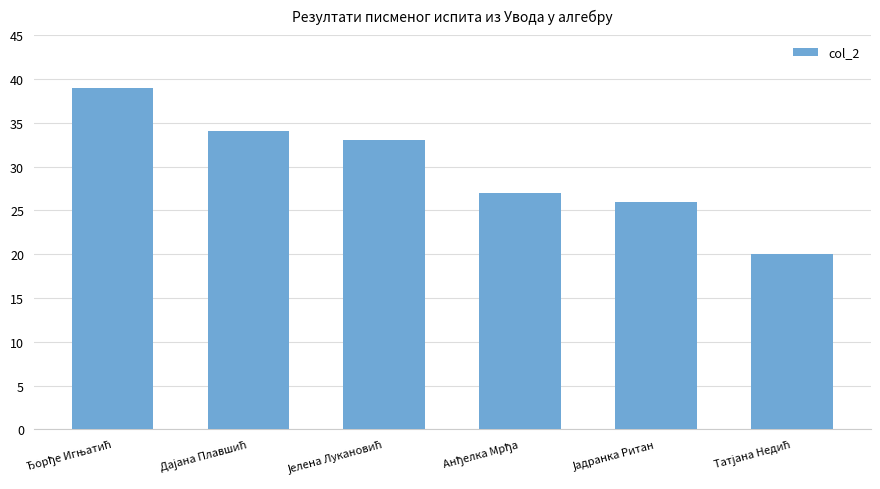

What is the average value?

30